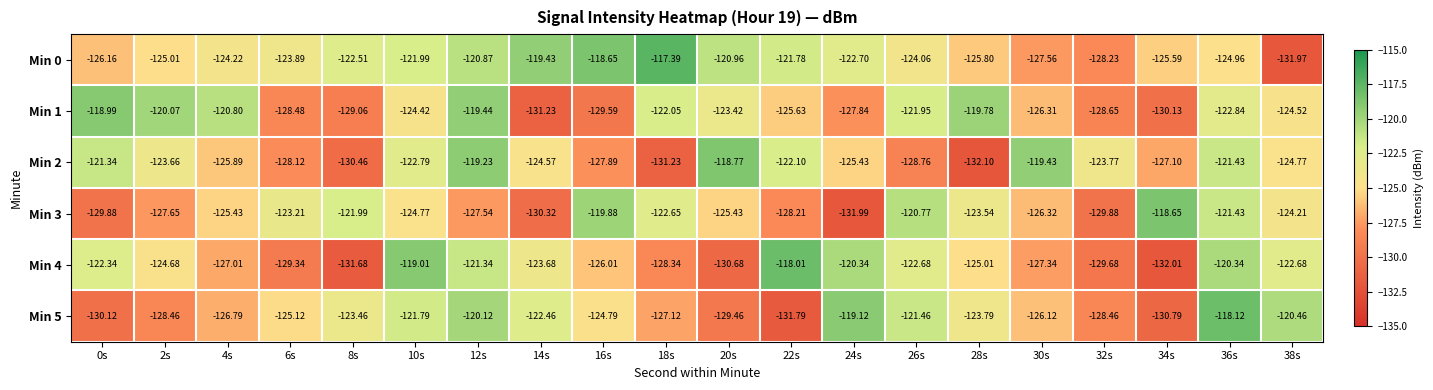

Is the value of Min 3 at 38s greater than the value of Min 5 at 10s?

No